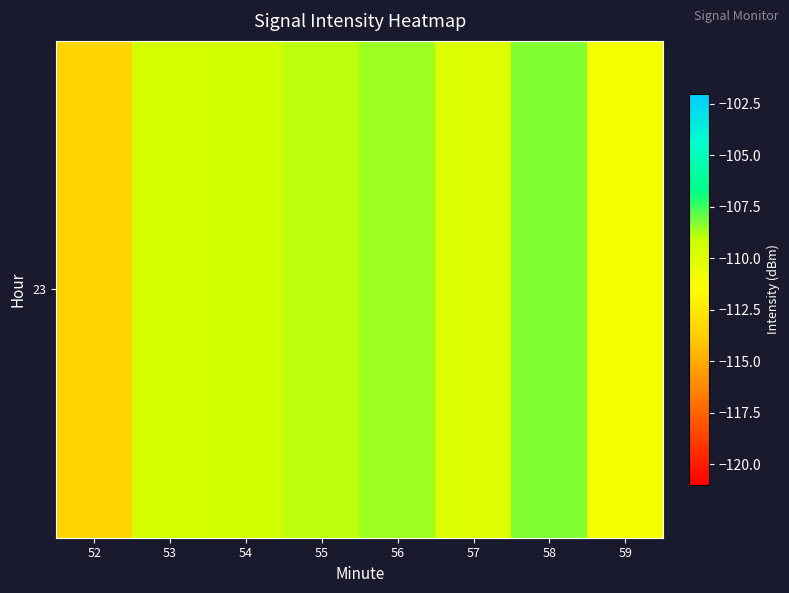

How many distinct data groups are displayed?

1